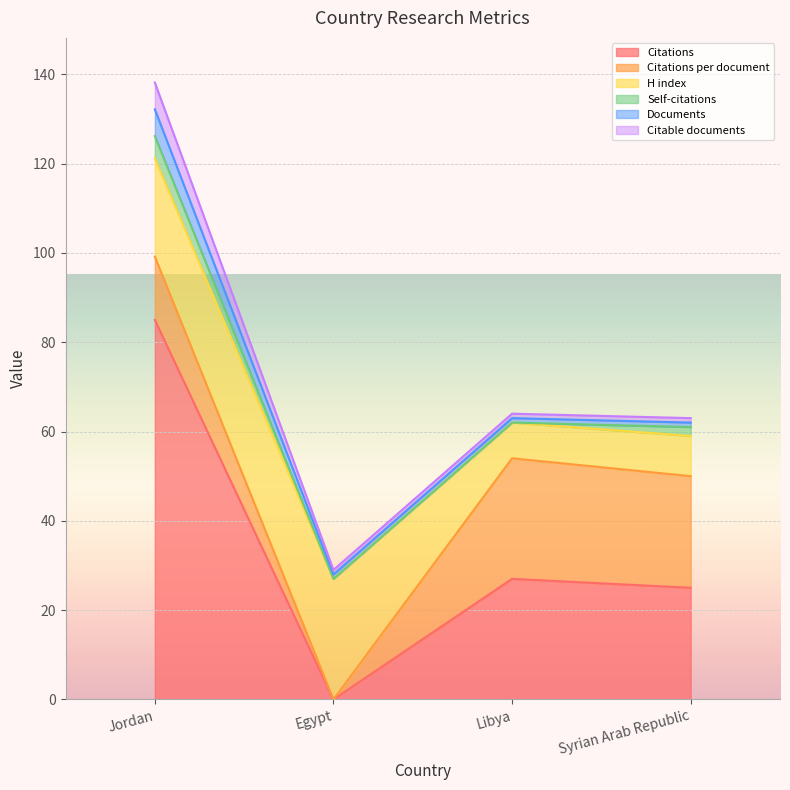

True or false: Documents and Citable documents intersect in this chart.

False